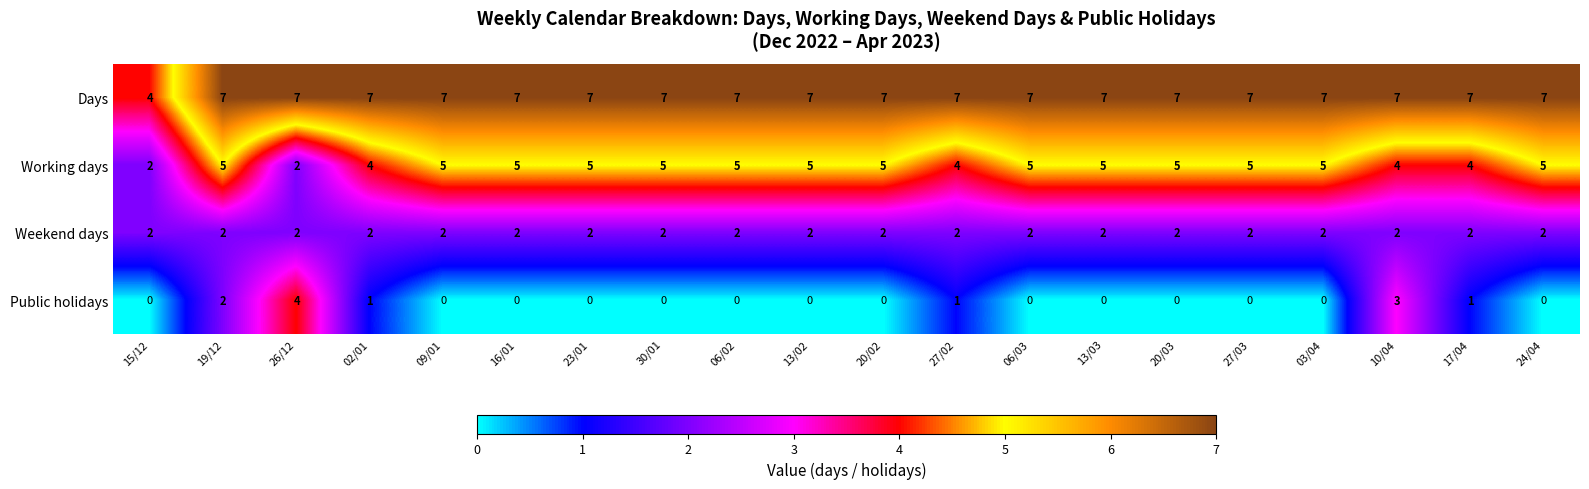

What is the difference between the maximum and minimum values in the Days series?

3